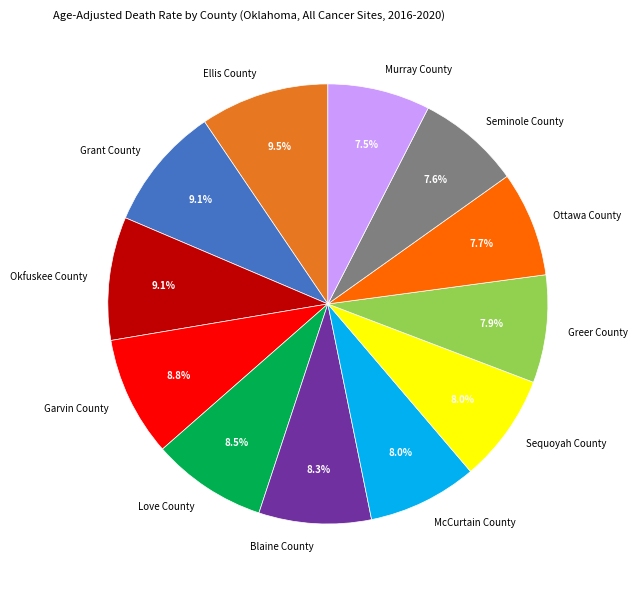

True or false: Sequoyah County accounts for 8% of the total.

True